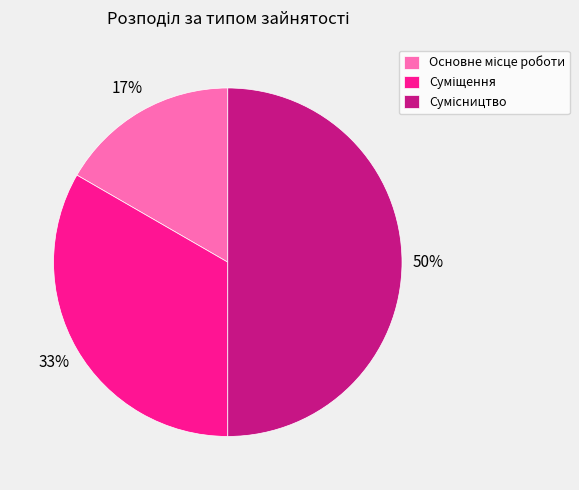

To the nearest percent, what is the average slice percentage?

33%